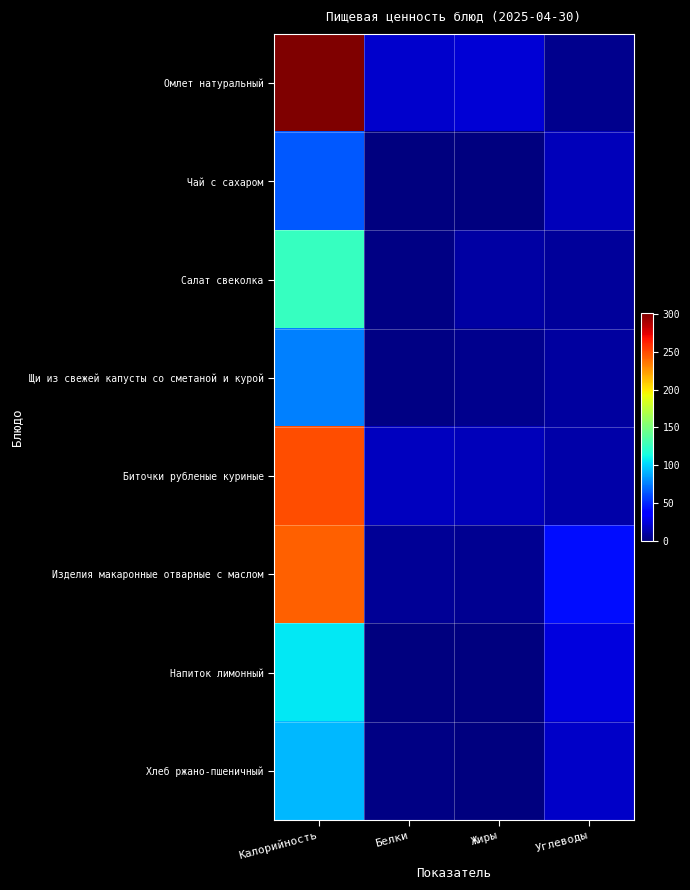

Reading left to right, extract all data points from this chart.

Омлет натуральный: Калорийность=301.4	Белки=20.9	Жиры=22.5	Углеводы=3.9
Чай с сахаром: Калорийность=63.8	Белки=0.0	Жиры=0.0	Углеводы=16.0
Салат свеколка: Калорийность=125.1	Белки=1.4	Жиры=10.0	Углеводы=7.3
Щи из свежей капусты со сметаной и курой: Калорийность=76.3	Белки=2.0	Жиры=3.8	Углеводы=8.4
Биточки рубленые куриные: Калорийность=249.0	Белки=17.1	Жиры=16.0	Углеводы=11.4
Изделия макаронные отварные с маслом: Калорийность=243.0	Белки=6.6	Жиры=5.2	Углеводы=42.3
Напиток лимонный: Калорийность=107.0	Белки=0.6	Жиры=0.0	Углеводы=25.7
Хлеб ржано-пшеничный: Калорийность=92.8	Белки=2.2	Жиры=0.4	Углеводы=19.8